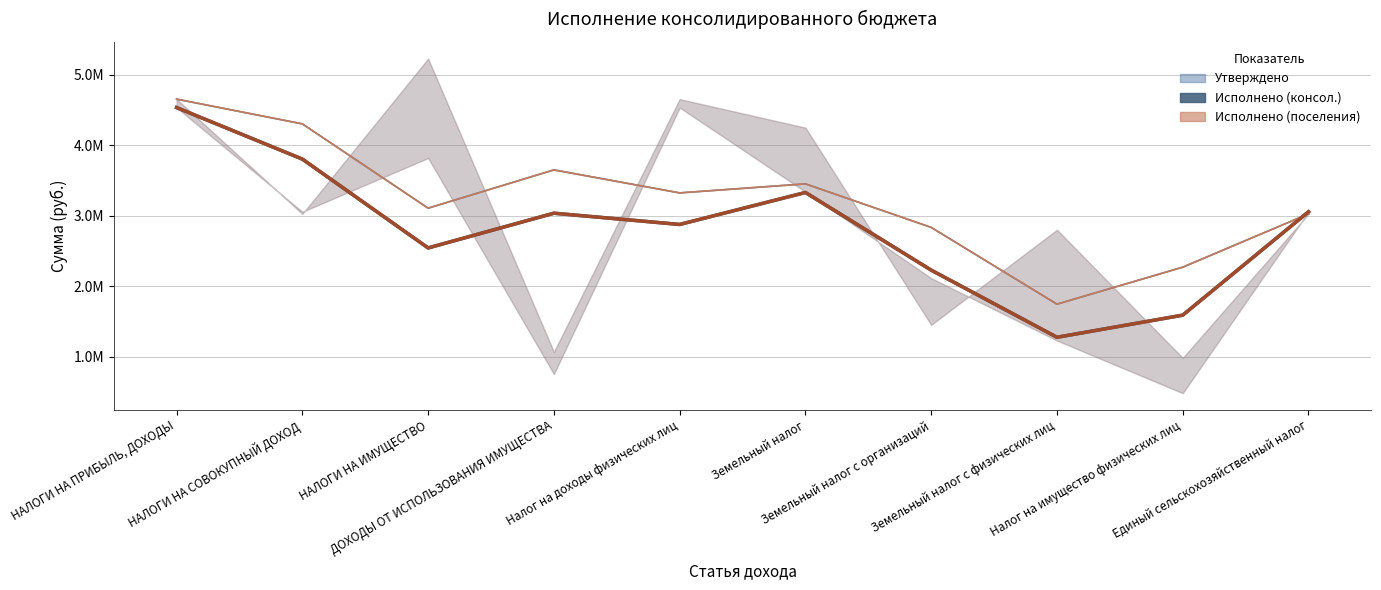

Which has a higher value, Земельный налог or НАЛОГИ НА СОВОКУПНЫЙ ДОХОД?

НАЛОГИ НА СОВОКУПНЫЙ ДОХОД